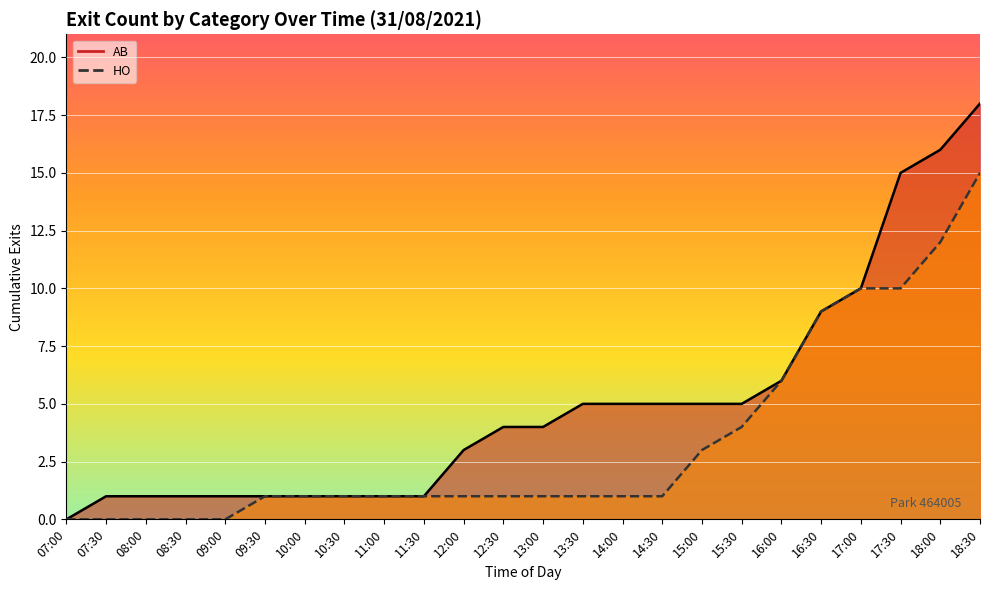

Reading left to right, extract all data points from this chart.

AB (line): 07:00=0	07:30=1	08:00=1	08:30=1	09:00=1	09:30=1	10:00=1	10:30=1	11:00=1	11:30=1	12:00=3	12:30=4	13:00=4	13:30=5	14:00=5	14:30=5	15:00=5	15:30=5	16:00=6	16:30=9	17:00=10	17:30=15	18:00=16	18:30=18
HO (line): 07:00=0	07:30=0	08:00=0	08:30=0	09:00=0	09:30=1	10:00=1	10:30=1	11:00=1	11:30=1	12:00=1	12:30=1	13:00=1	13:30=1	14:00=1	14:30=1	15:00=3	15:30=4	16:00=6	16:30=9	17:00=10	17:30=10	18:00=12	18:30=15